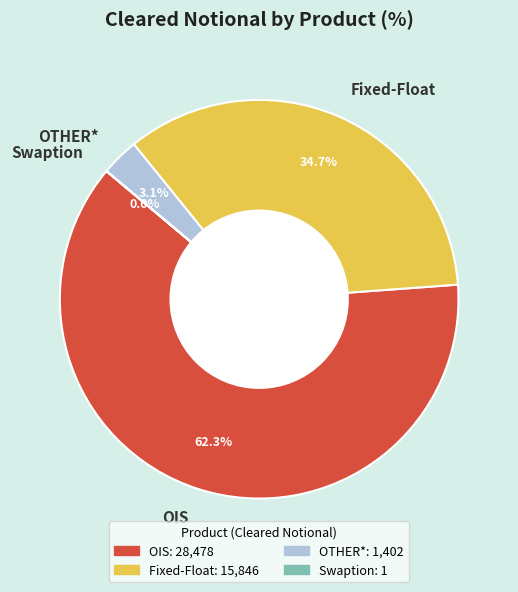

Approximately how many times larger is the value at Fixed-Float compared to OIS?

0.6